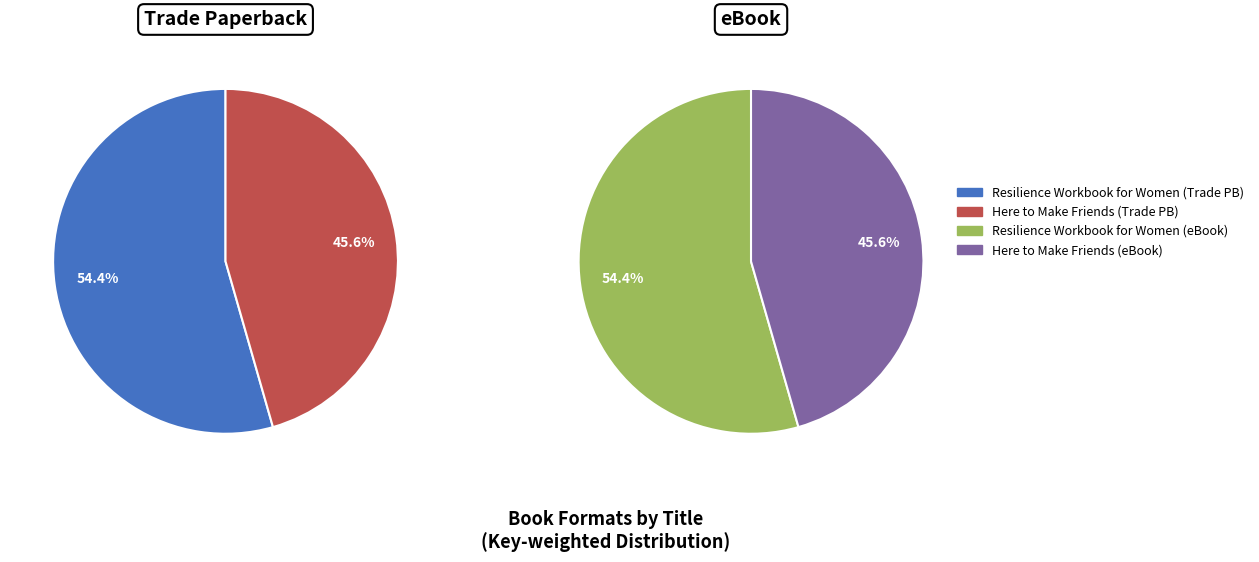

The Here to Make Friends slice represents 36% of the pie. True or false?

False